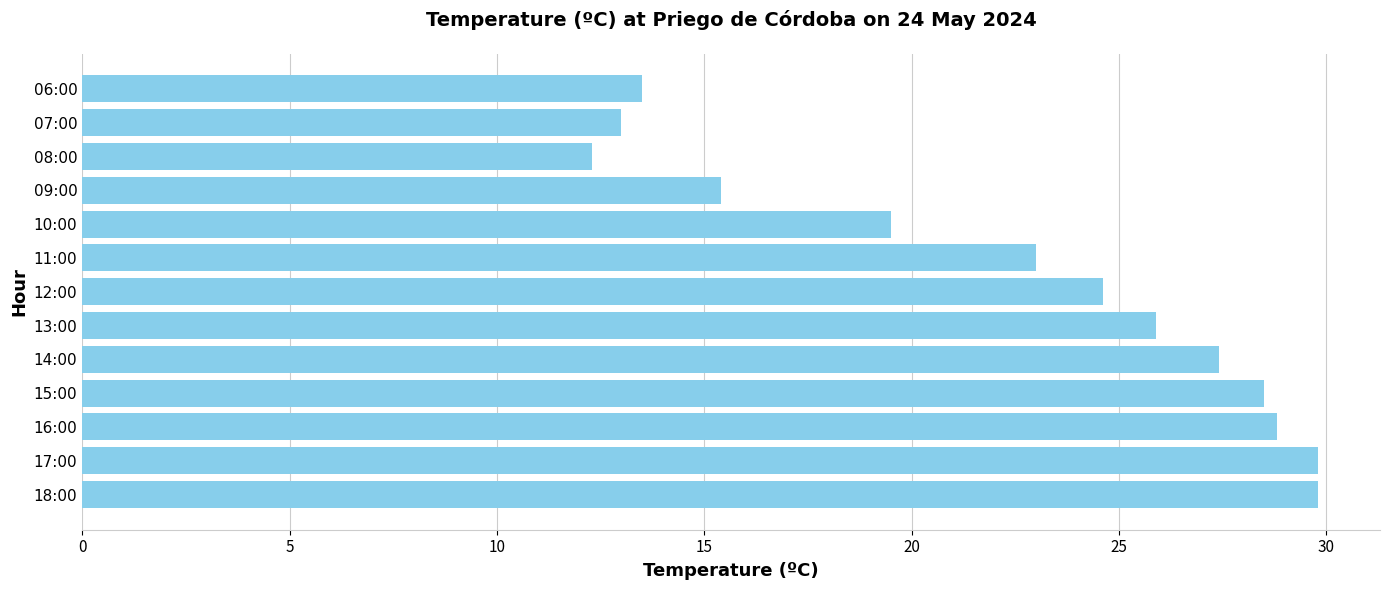

What is the ratio of the value at 14:00 to the value at 17:00?

0.9